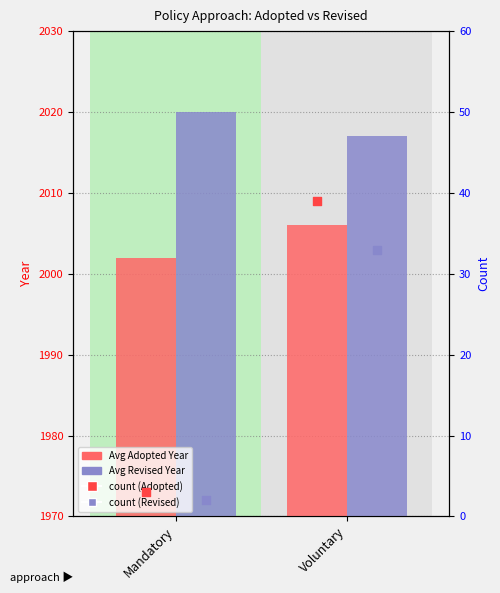

Which series has the largest total across all categories?

Avg Revised Year